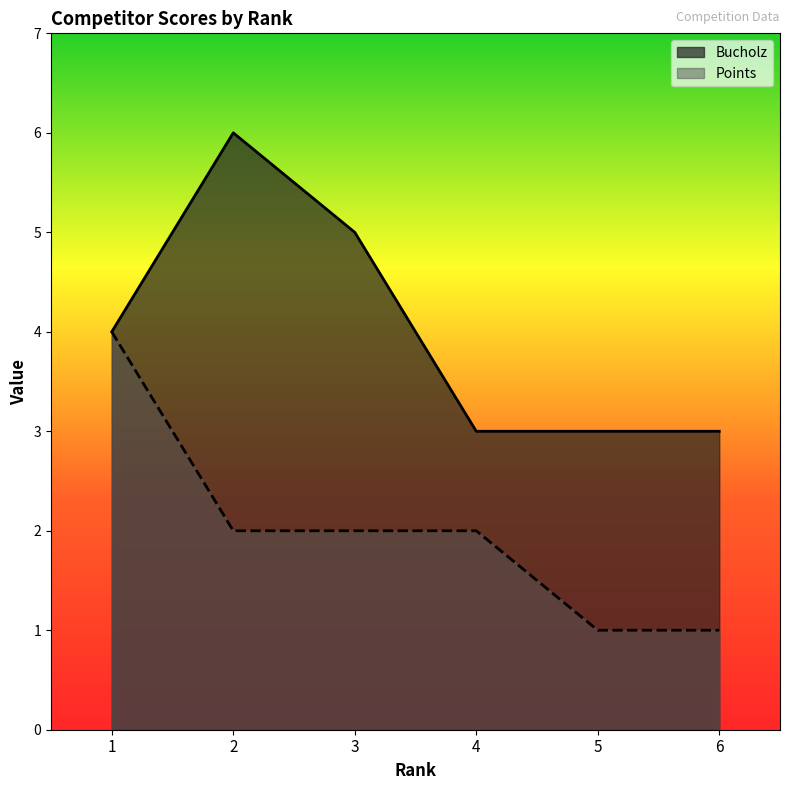

True or false: Points and Bucholz cross at least once.

False